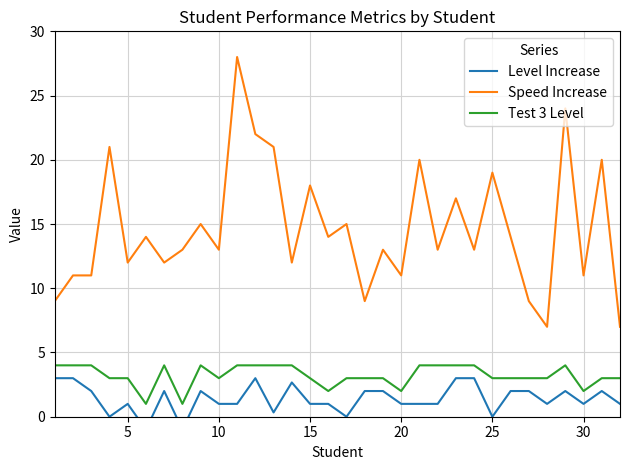

True or false: Speed Increase and Test 3 Level cross at least once.

False